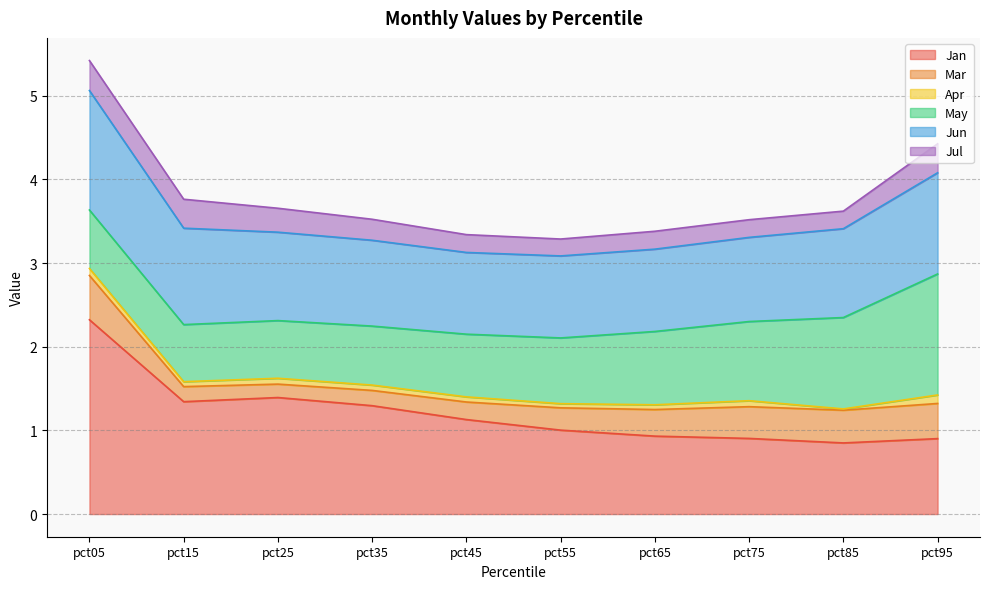

What is the difference between the maximum and minimum values in the Jun series?

0.5